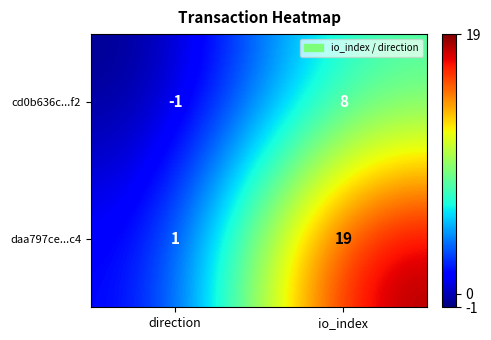

The value of daa797ce...c4 at direction is 0. True or false?

False